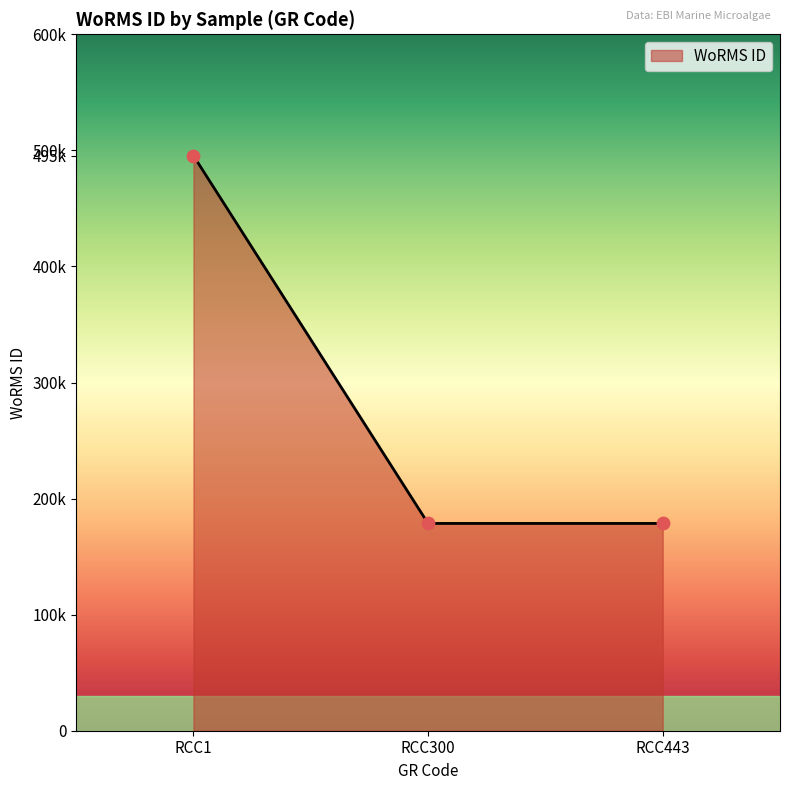

Approximately how many times larger is the value at RCC300 compared to RCC1?

0.4